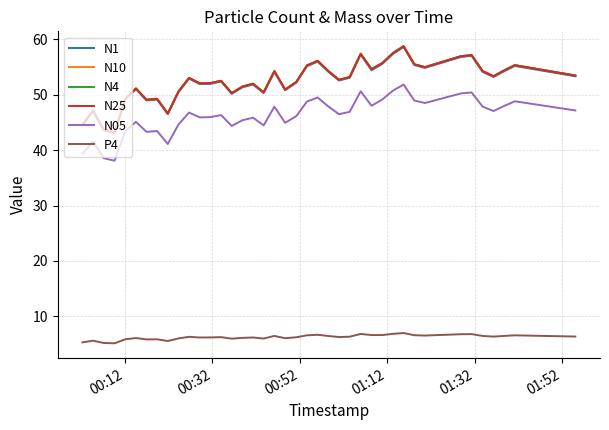

What is the lowest value of the P4 series?

5.1